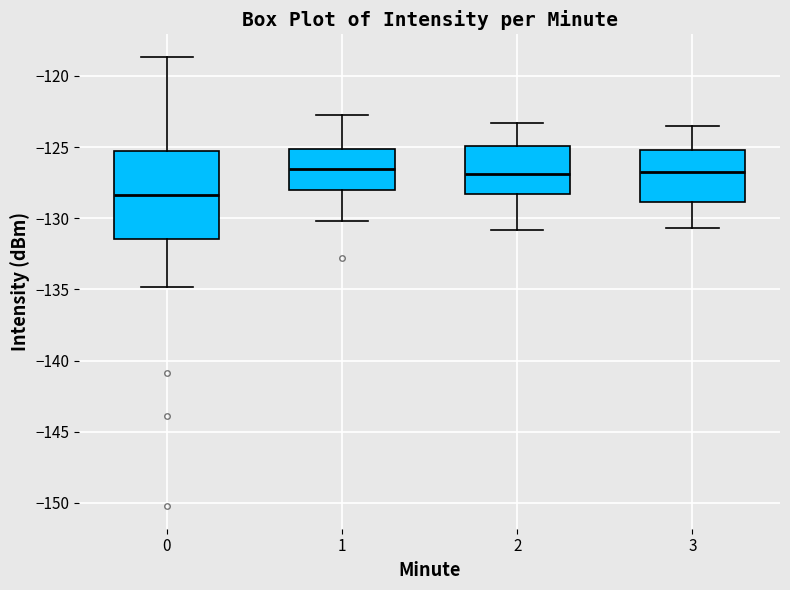

Reading left to right, read every box against the y-axis: the position of its median line, the range the box covers, and the ends of its whiskers. The values are not printed on the chart, so give them approximately, as read against the axis.

0: median -128.5, box -131.5 to -125.5, whiskers -135.0 to -118.5
1: median -126.5, box -128.0 to -125.0, whiskers -130.0 to -122.5
2: median -127.0, box -128.5 to -125.0, whiskers -131.0 to -123.5
3: median -126.5, box -129.0 to -125.0, whiskers -130.5 to -123.5